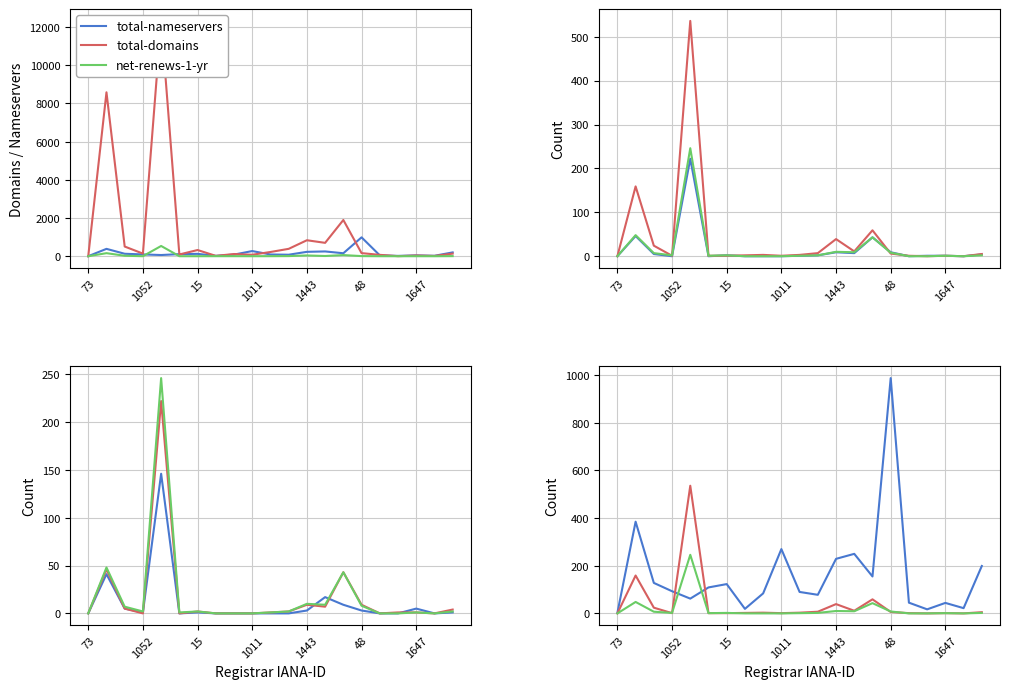

Is it true that attempted-adds equals 22 at 1052?

False